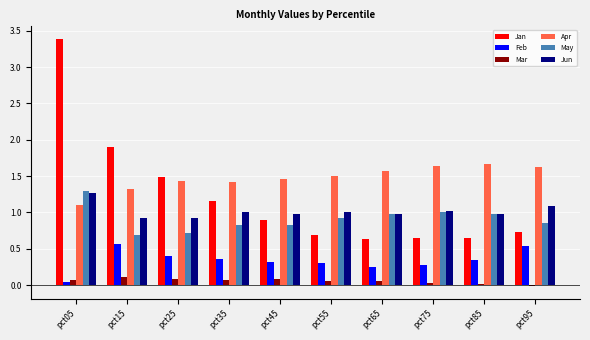

Is the value of Feb at pct75 greater than the value of May at pct35?

No